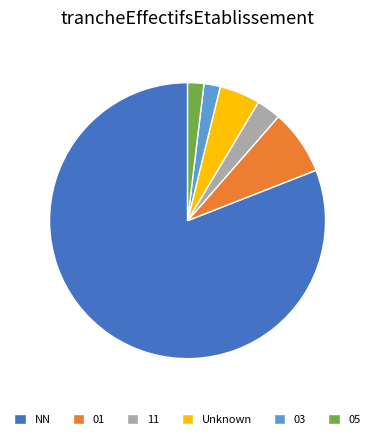

What is the majority slice?

NN